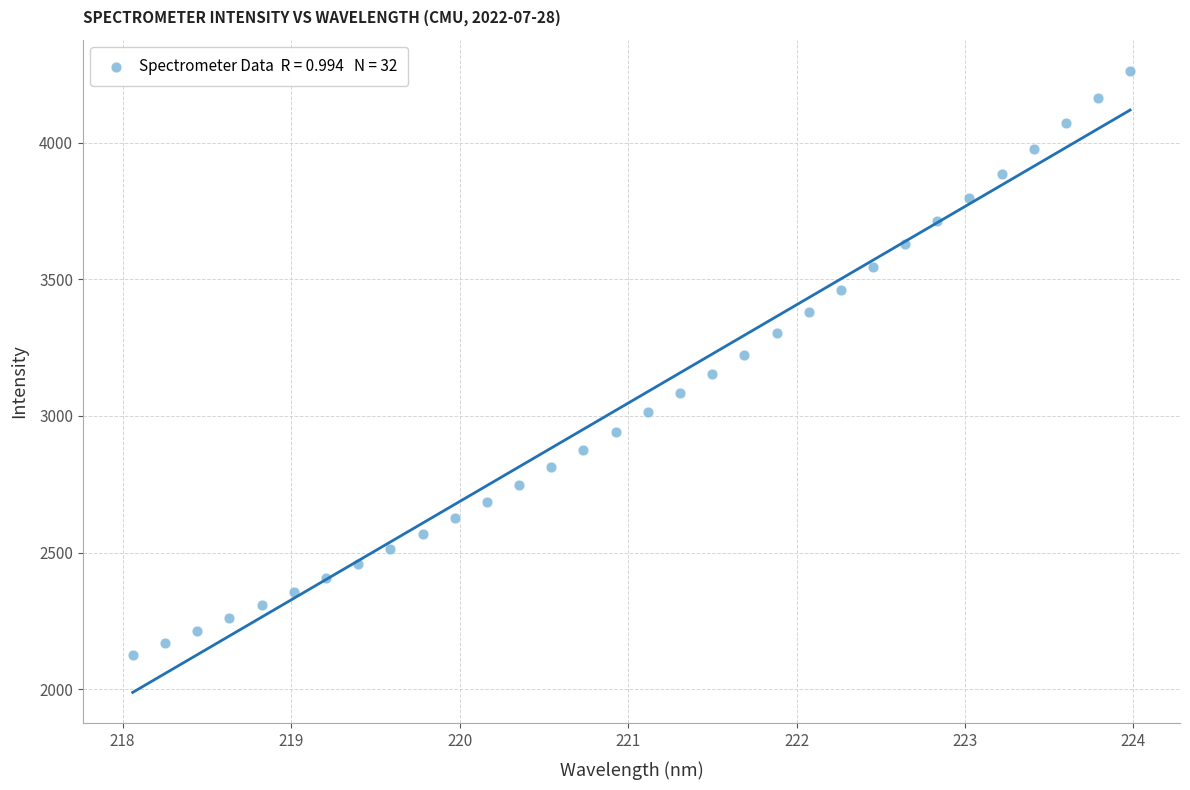

What is the range of X values (max minus min)?

5.9